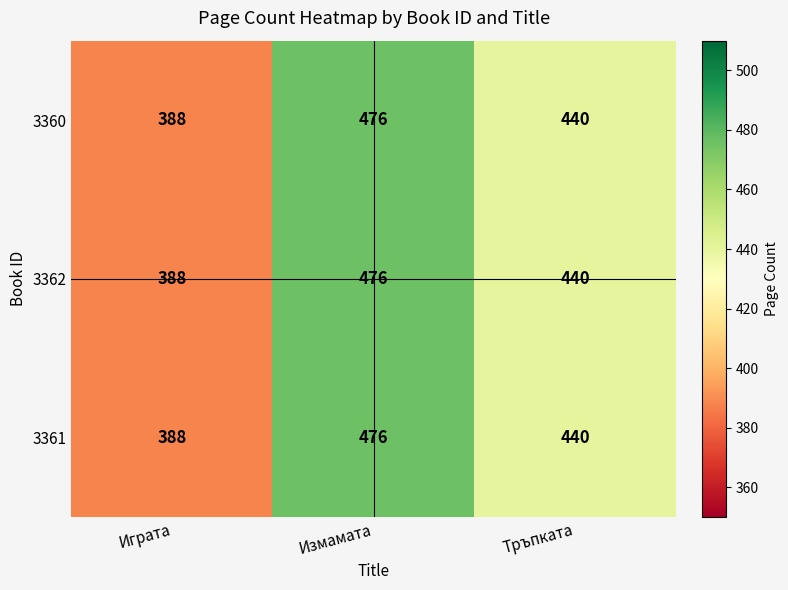

Is it true that 3361 equals 111 at Тръпката?

False